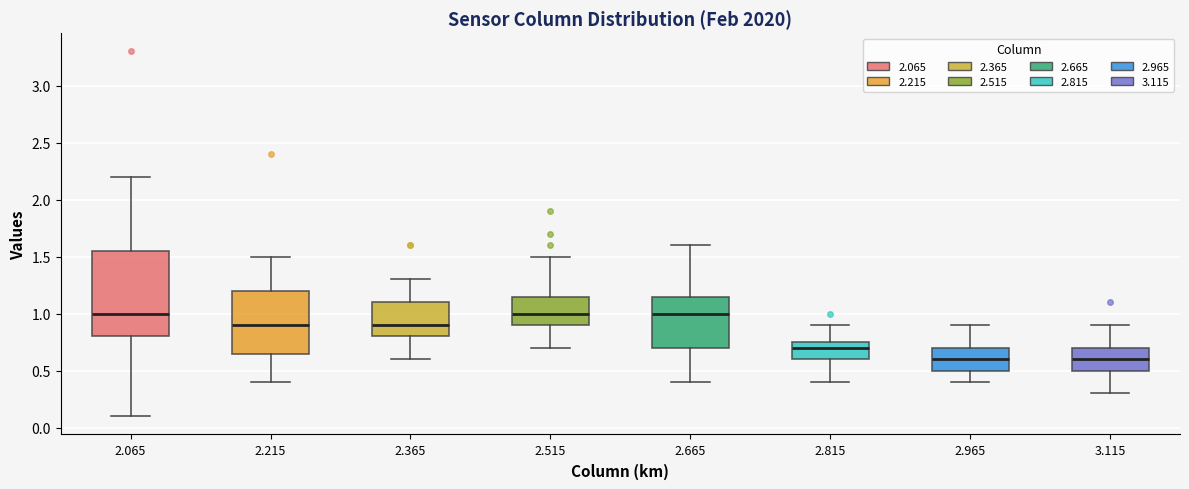

Reading left to right, transcribe this box plot: for each box, give where its median line is, the range the box spans, and where its two whiskers end, as read against the y-axis. The values are not printed on the chart, so give them approximately, as read against the axis.

2.065: median 1.00, box 0.80 to 1.55, whiskers 0.10 to 2.20
2.215: median 0.90, box 0.65 to 1.20, whiskers 0.40 to 1.50
2.365: median 0.90, box 0.80 to 1.10, whiskers 0.60 to 1.30
2.515: median 1.00, box 0.90 to 1.15, whiskers 0.70 to 1.50
2.665: median 1.00, box 0.70 to 1.15, whiskers 0.40 to 1.60
2.815: median 0.70, box 0.60 to 0.75, whiskers 0.40 to 0.90
2.965: median 0.60, box 0.50 to 0.70, whiskers 0.40 to 0.90
3.115: median 0.60, box 0.50 to 0.70, whiskers 0.30 to 0.90